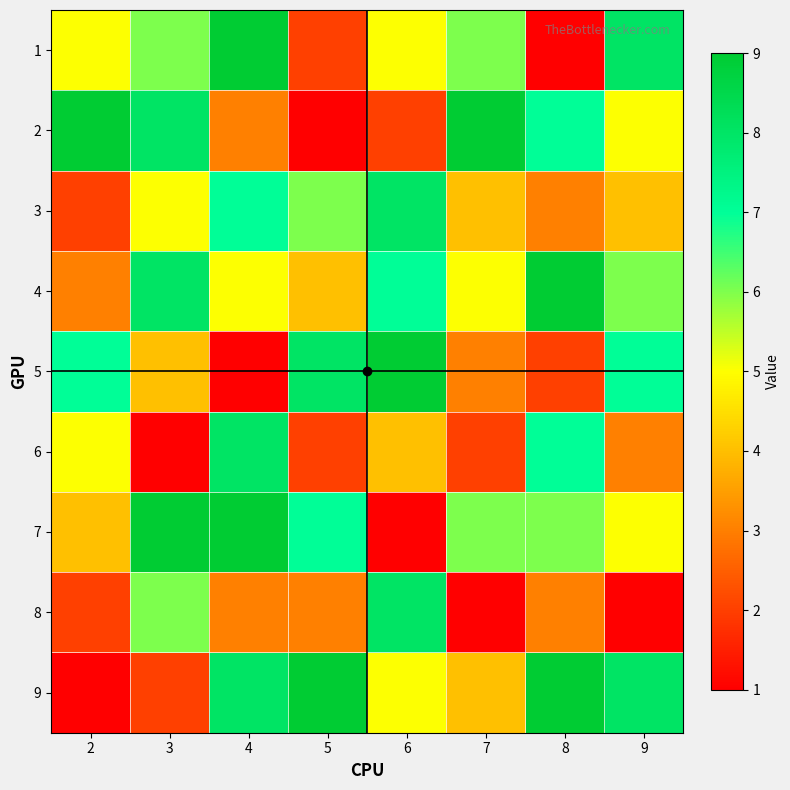

Rank the series at 5 from highest to lowest value.

9, 5, 7, 3, 4, 8, 1, 6, 2